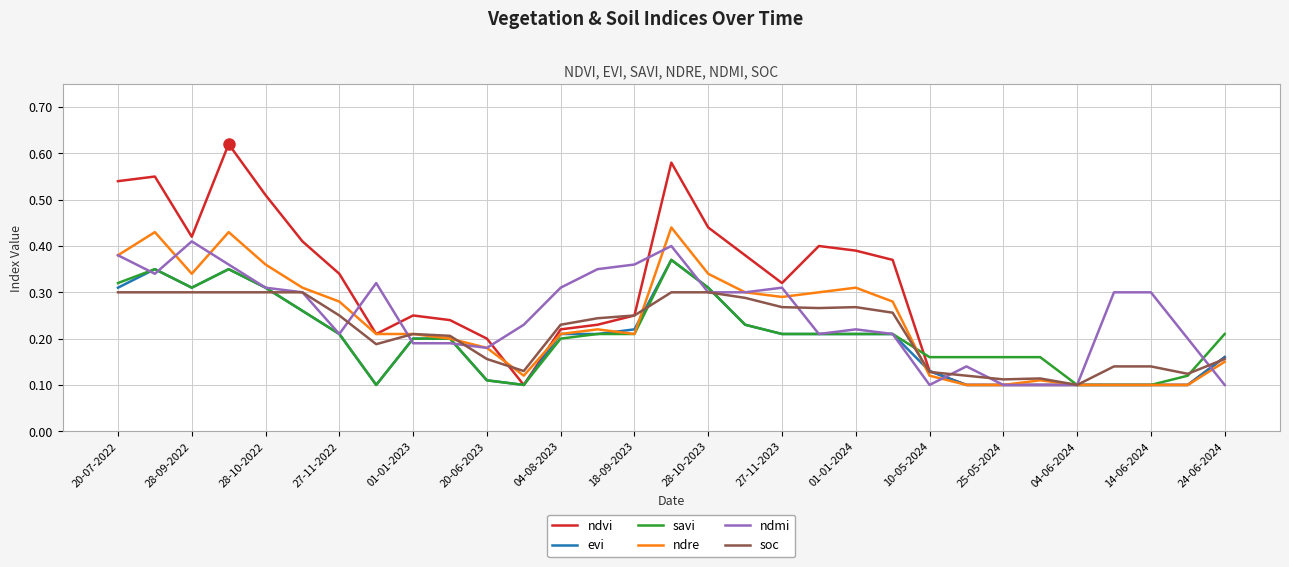

Which series has the largest total across all categories?

ndvi